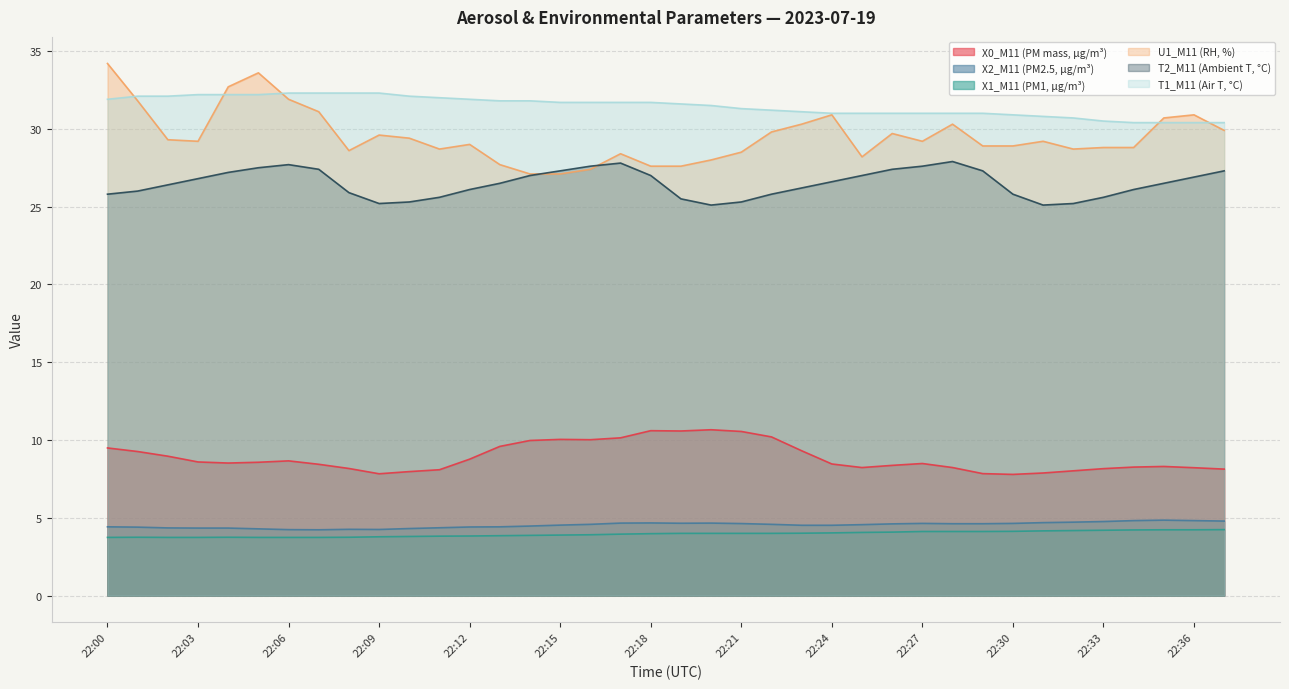

Reading left to right, list all the values displayed in this chart.

X0_M11 (PM mass, μg/m³): 9.5	9.3	9.0	8.6	8.5	8.6	8.7	8.4	8.2	7.8	8.0	8.1	8.8	9.6	10.0	10.0	10.0	10.1	10.6	10.6	10.7	10.6	10.2	9.3	8.5	8.2	8.4	8.5	8.2	7.8	7.8	7.9	8.0	8.2	8.3	8.3	8.2	8.1
X2_M11 (PM2.5, μg/m³): 4.4	4.4	4.3	4.3	4.3	4.3	4.2	4.2	4.3	4.2	4.3	4.4	4.4	4.4	4.5	4.5	4.6	4.7	4.7	4.7	4.7	4.6	4.6	4.5	4.5	4.6	4.6	4.6	4.6	4.6	4.6	4.7	4.7	4.8	4.8	4.8	4.8	4.8
X1_M11 (PM1, μg/m³): 3.7	3.8	3.7	3.7	3.8	3.7	3.7	3.7	3.8	3.8	3.8	3.8	3.8	3.9	3.9	3.9	3.9	4.0	4.0	4.0	4.0	4.0	4.0	4.0	4.0	4.1	4.1	4.1	4.1	4.1	4.1	4.2	4.2	4.2	4.2	4.2	4.2	4.2
U1_M11 (RH, %): 34.2	31.8	29.3	29.2	32.7	33.6	31.9	31.1	28.6	29.6	29.4	28.7	29.0	27.7	27.1	27.1	27.4	28.4	27.6	27.6	28.0	28.5	29.8	30.3	30.9	28.2	29.7	29.2	30.3	28.9	28.9	29.2	28.7	28.8	28.8	30.7	30.9	29.9
T2_M11 (Ambient T, °C): 25.8	26.0	26.4	26.8	27.2	27.5	27.7	27.4	25.9	25.2	25.3	25.6	26.1	26.5	27.0	27.3	27.6	27.8	27.0	25.5	25.1	25.3	25.8	26.2	26.6	27.0	27.4	27.6	27.9	27.3	25.8	25.1	25.2	25.6	26.1	26.5	26.9	27.3
T1_M11 (Air T, °C): 31.9	32.1	32.1	32.2	32.2	32.2	32.3	32.3	32.3	32.3	32.1	32.0	31.9	31.8	31.8	31.7	31.7	31.7	31.7	31.6	31.5	31.3	31.2	31.1	31.0	31.0	31.0	31.0	31.0	31.0	30.9	30.8	30.7	30.5	30.4	30.4	30.4	30.4